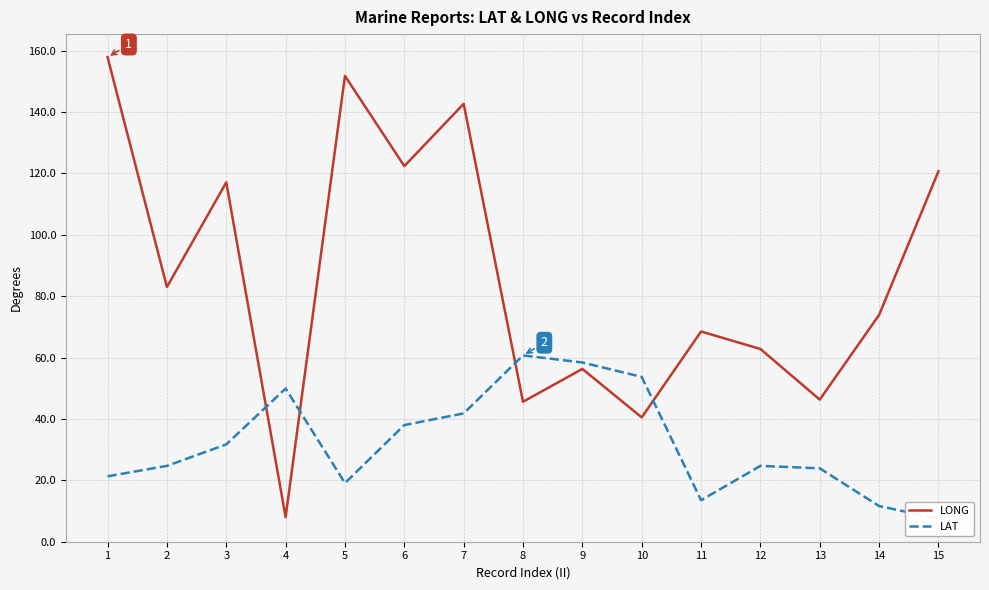

What are all the series names shown in the legend?

LONG, LAT